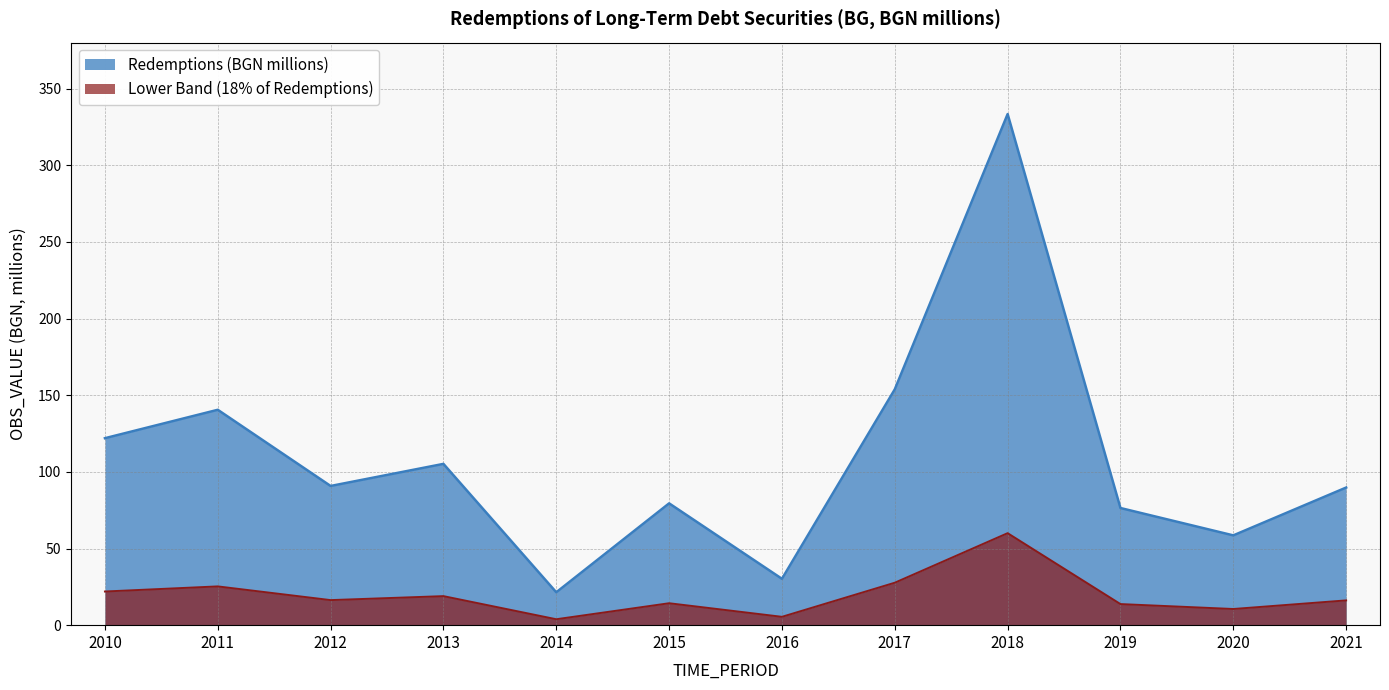

What is the change in value from 2012 to 2016?

-60.6